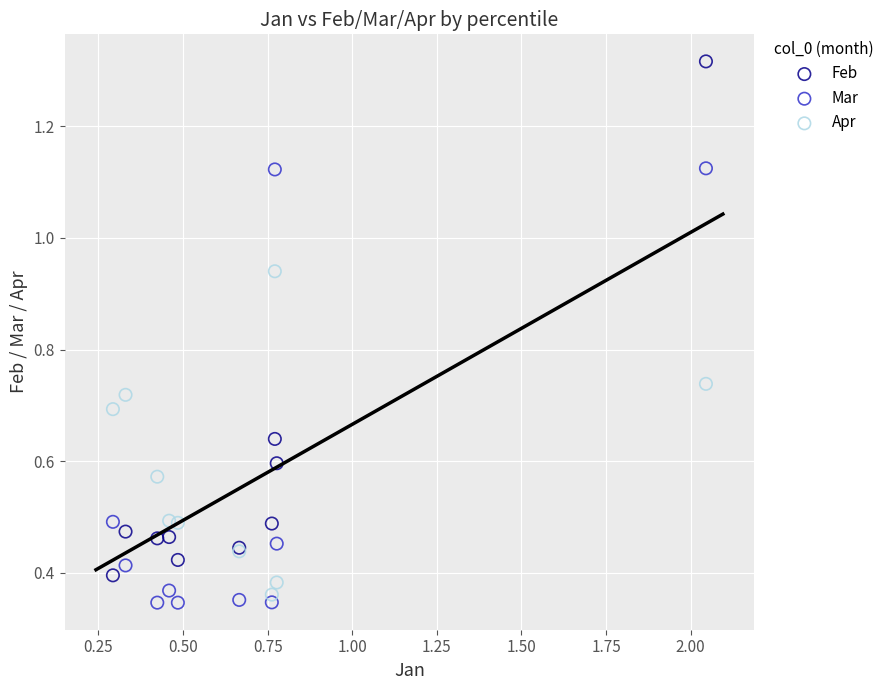

Which series contains the lowest Y value?

Mar